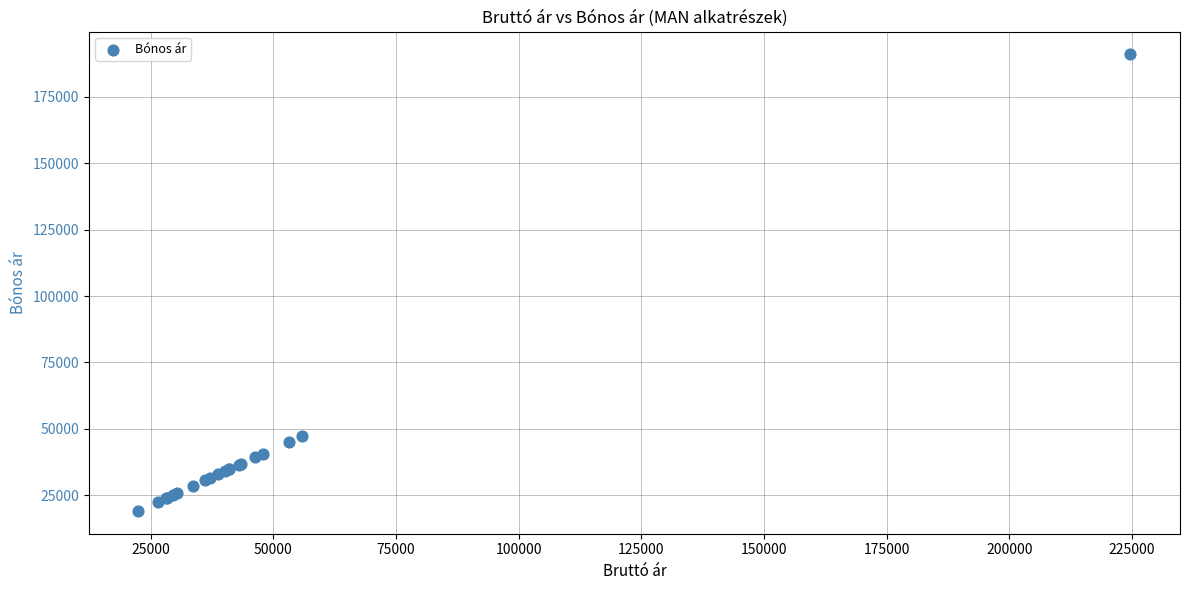

What Y value in the scatter plot is closest to 105043?

47379.0